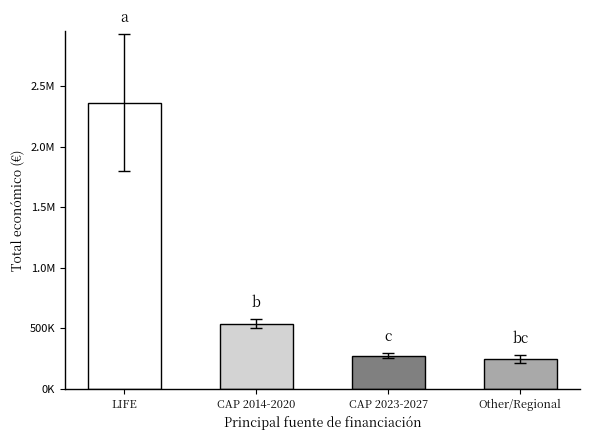

True or false: the data shows 150011.0 at CAP 2023-2027.

False